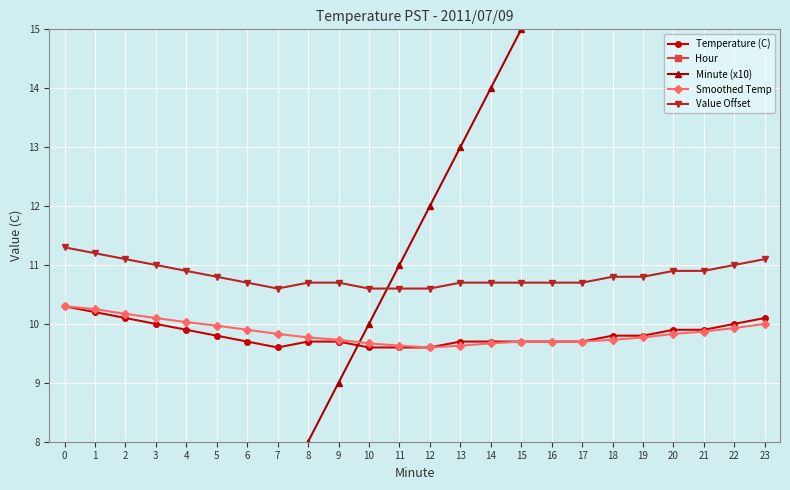

The value of Minute (x10) at 22 is 22.0. True or false?

True